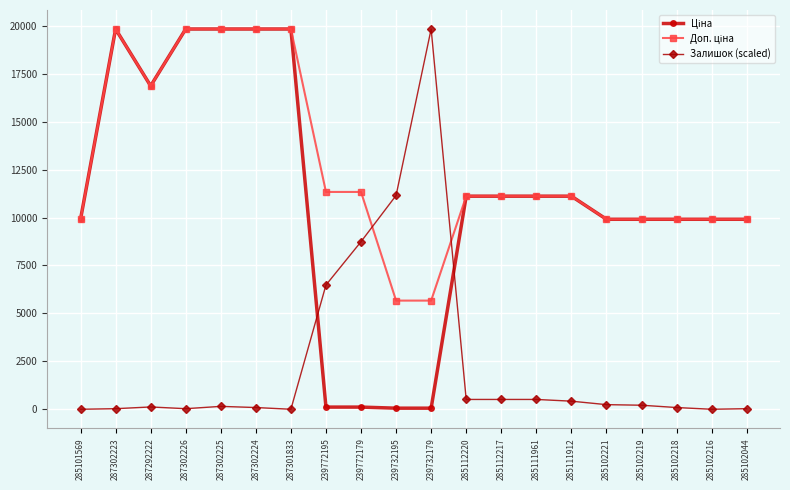

What is the difference between the highest and lowest values at 285111961?

10601.2